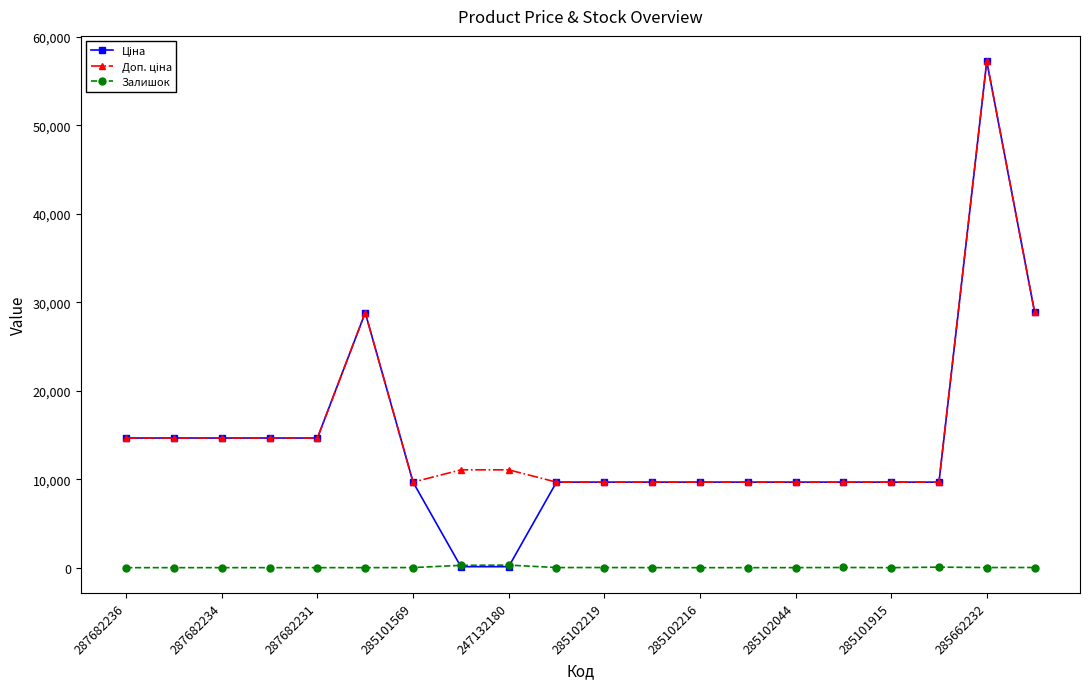

True or false: Залишок has more than 0 points higher than both neighbors.

True